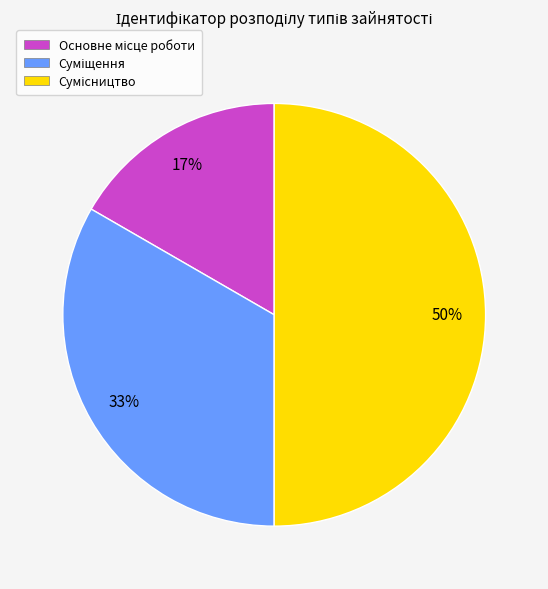

To the nearest percent, what is the difference between the largest and smallest slice percentages?

33%